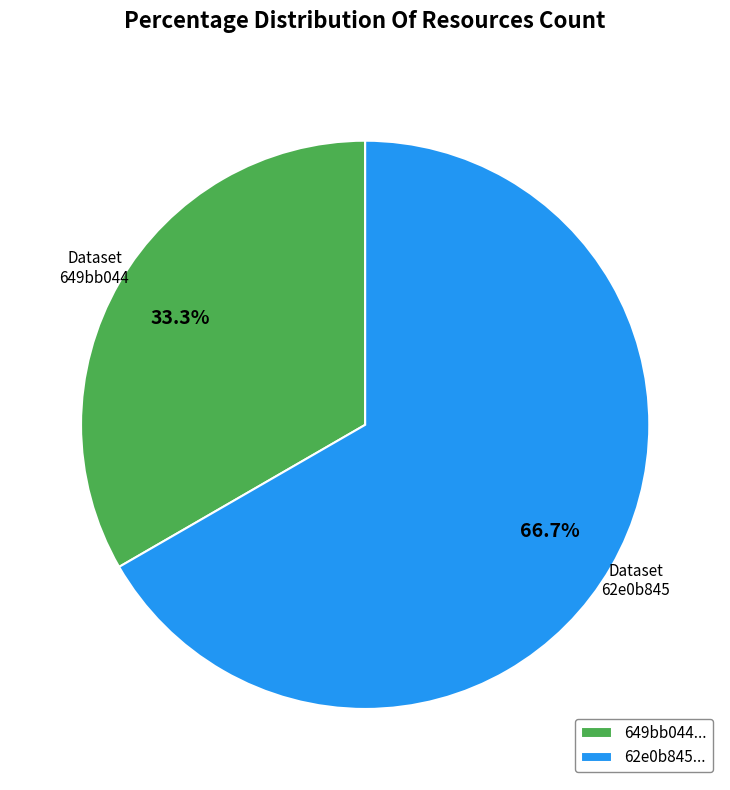

Combined, do 649bb044... and 62e0b845... account for over 50%?

Yes